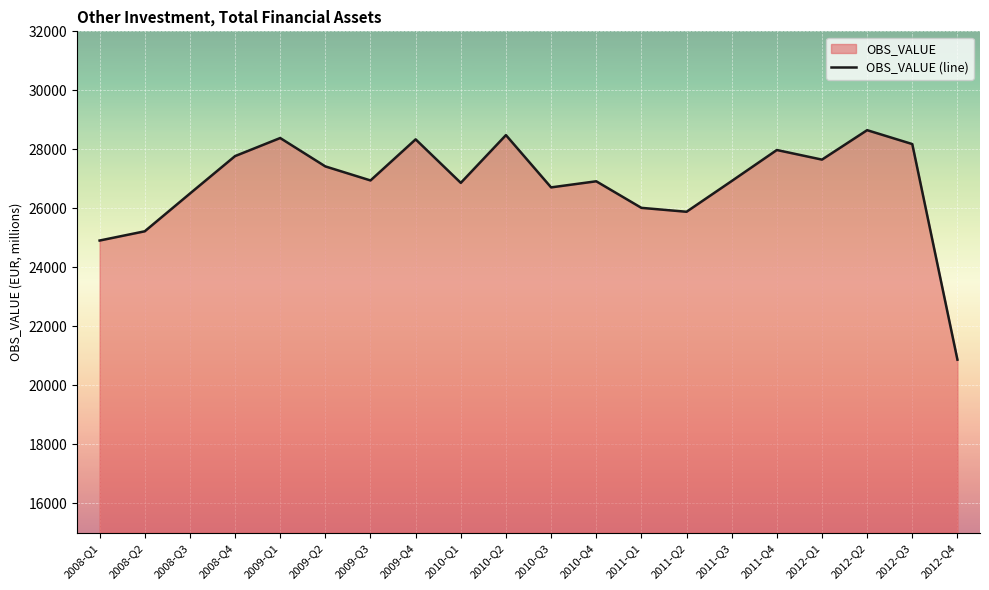

Which has a higher value, 2011-Q4 or 2011-Q2?

2011-Q4